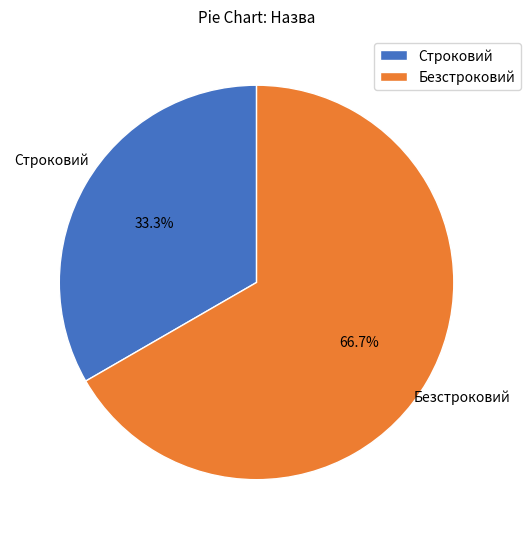

Is Безстроковий the majority of the pie?

Yes